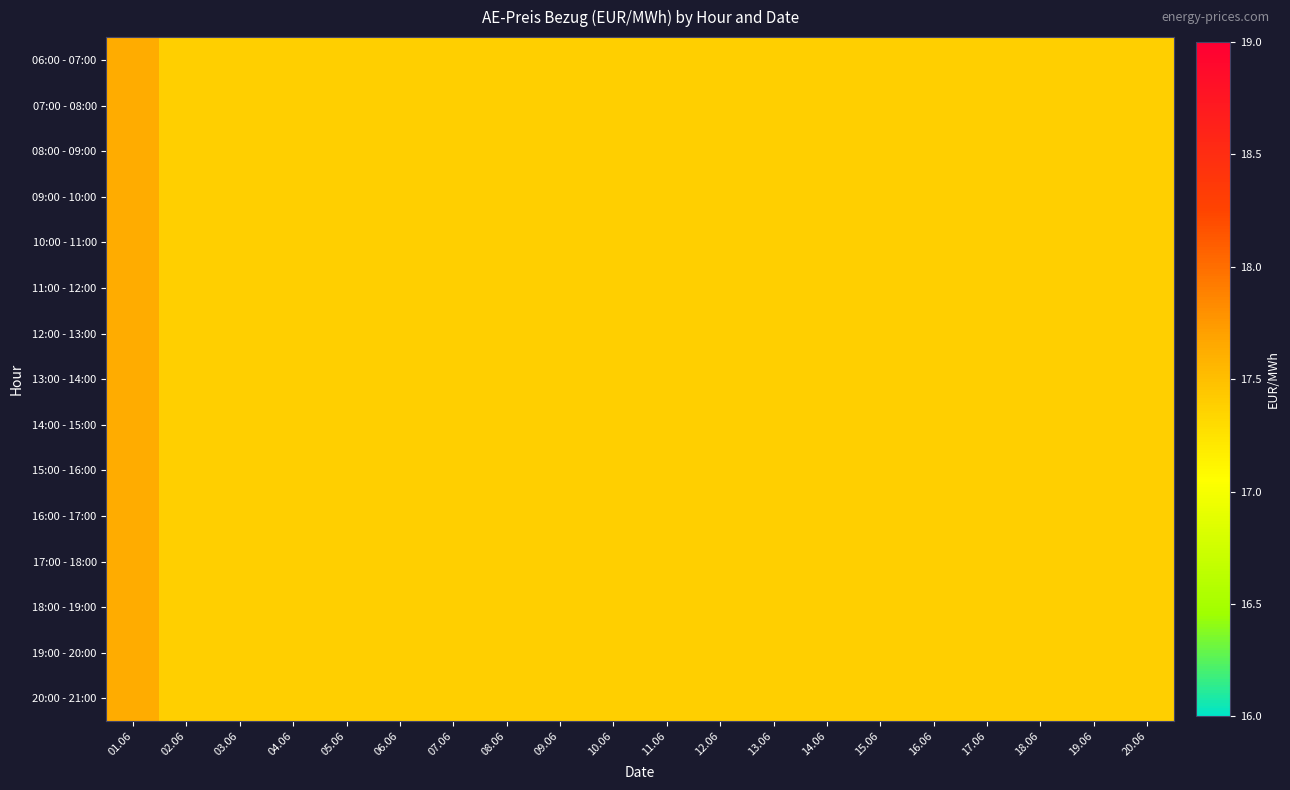

Which category has the lowest value across all series?

02.06